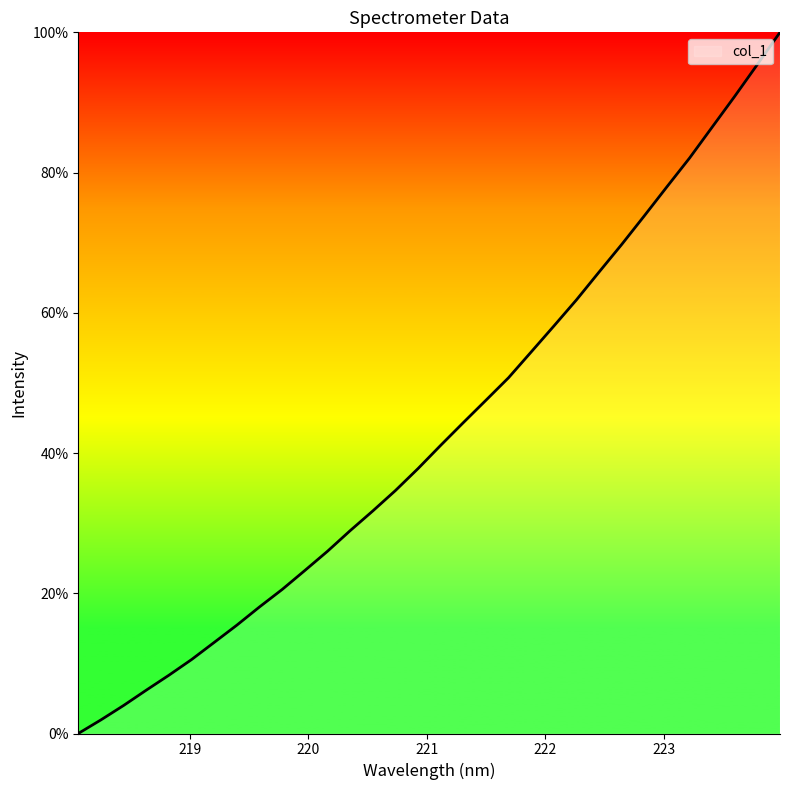

What is the greatest value displayed?

100.0